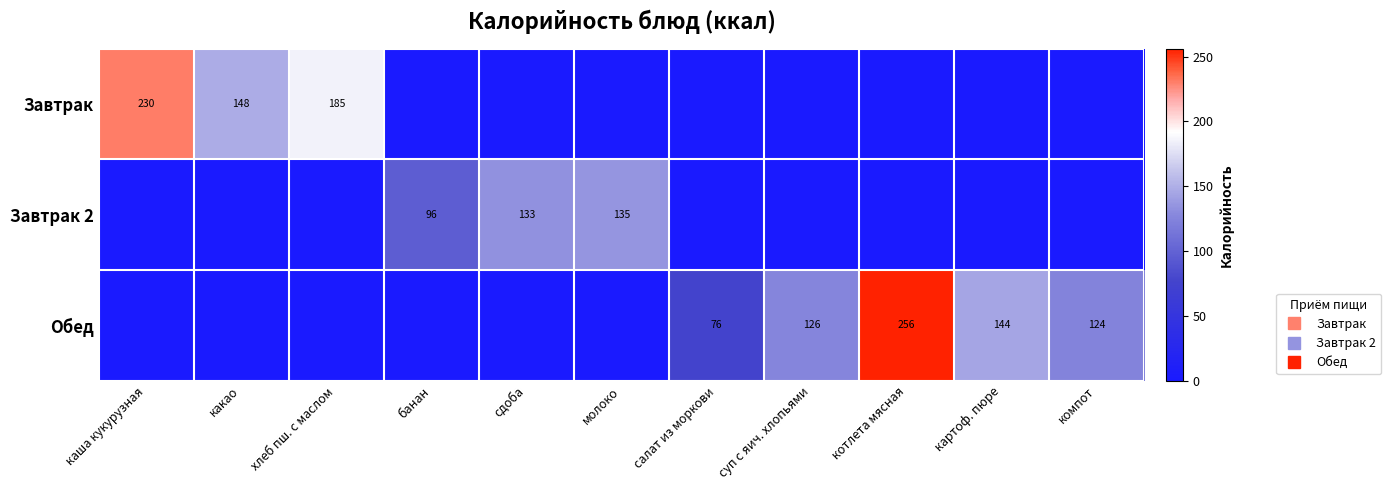

The value of Обед at банан is 0.0. True or false?

True